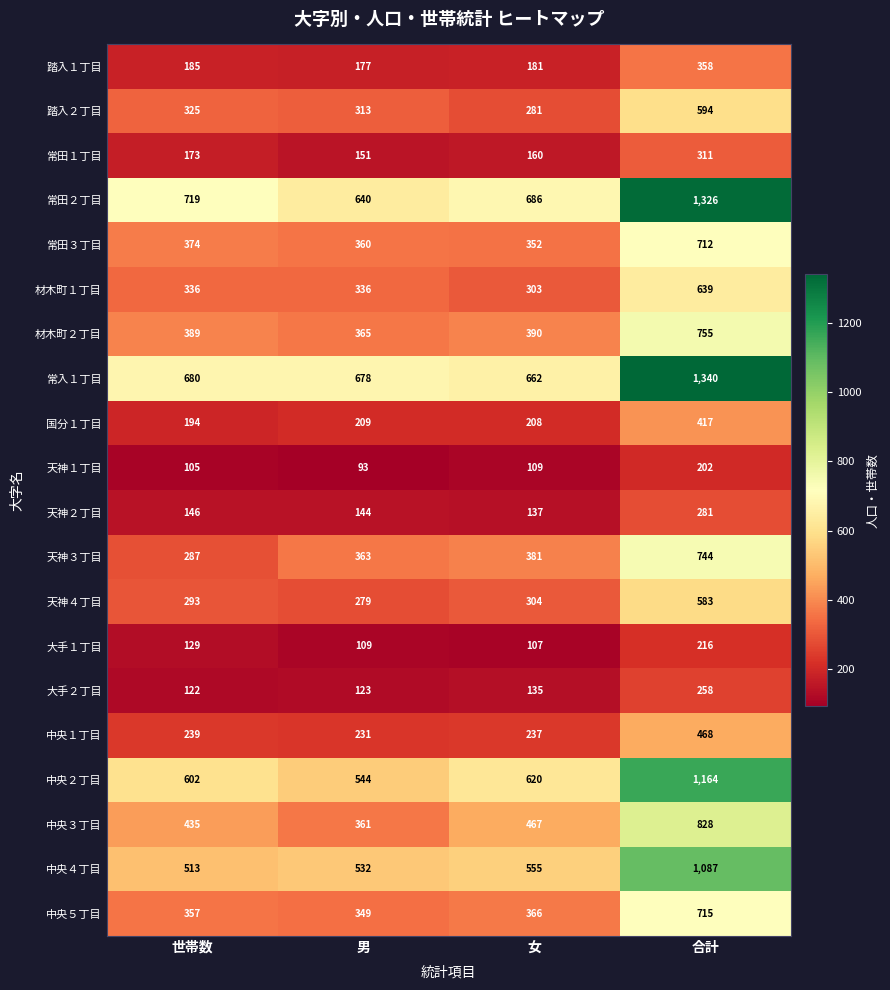

The 常田２丁目 series shows 1037 at 女. True or false?

False